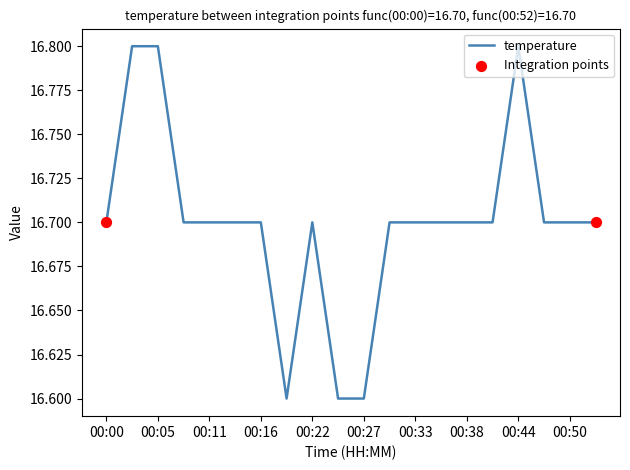

What is the greatest value displayed?

16.8